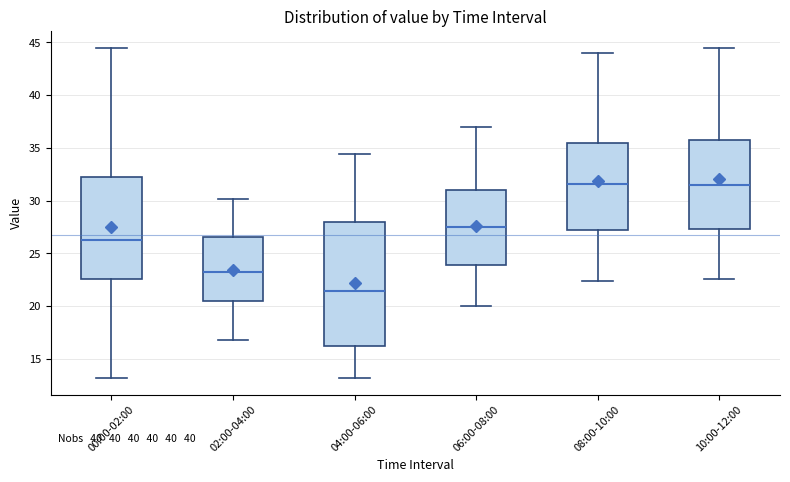

Where does the median line of the box for 06:00-08:00 sit on the y-axis? The values are not printed on the chart, so give them approximately, as read against the axis.

27.5